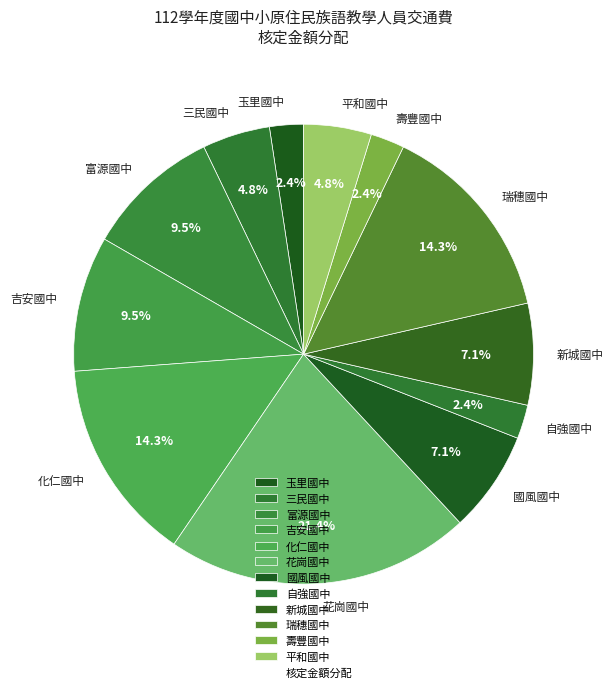

To the nearest percent, what is the combined percentage of 富源國中 and 三民國中?

14%